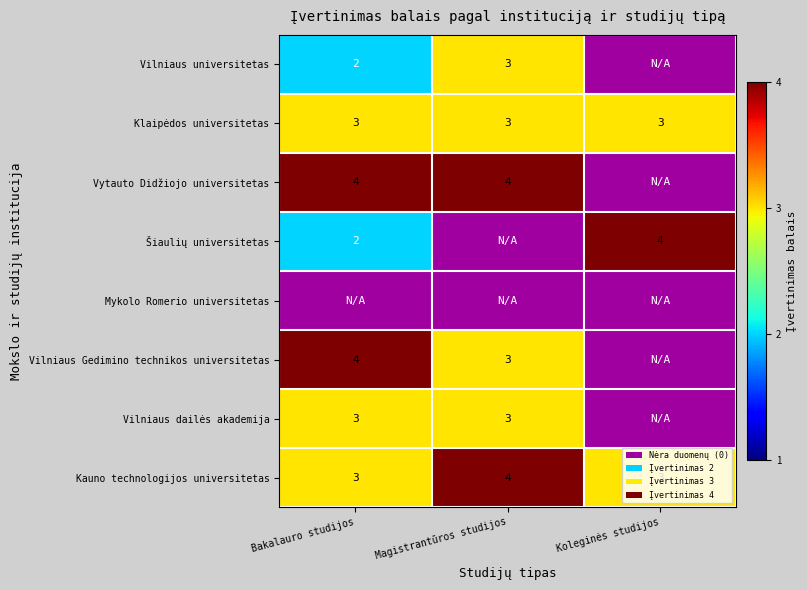

True or false: Kauno technologijos universitetas has a value of 5 at Koleginės studijos.

False